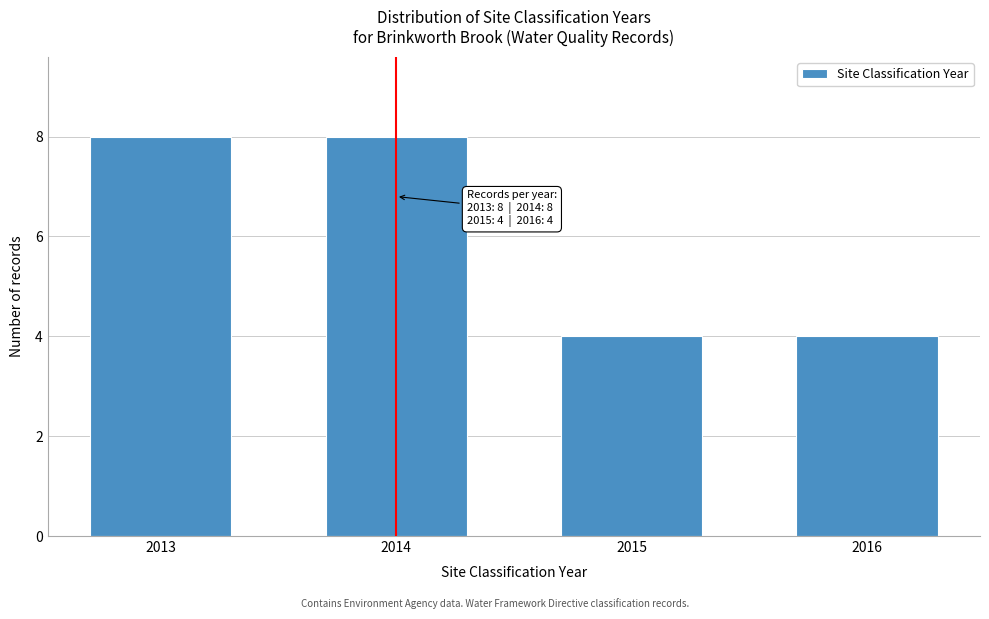

Reading left to right, transcribe all the data shown in this chart.

2013=8	2014=8	2015=4	2016=4